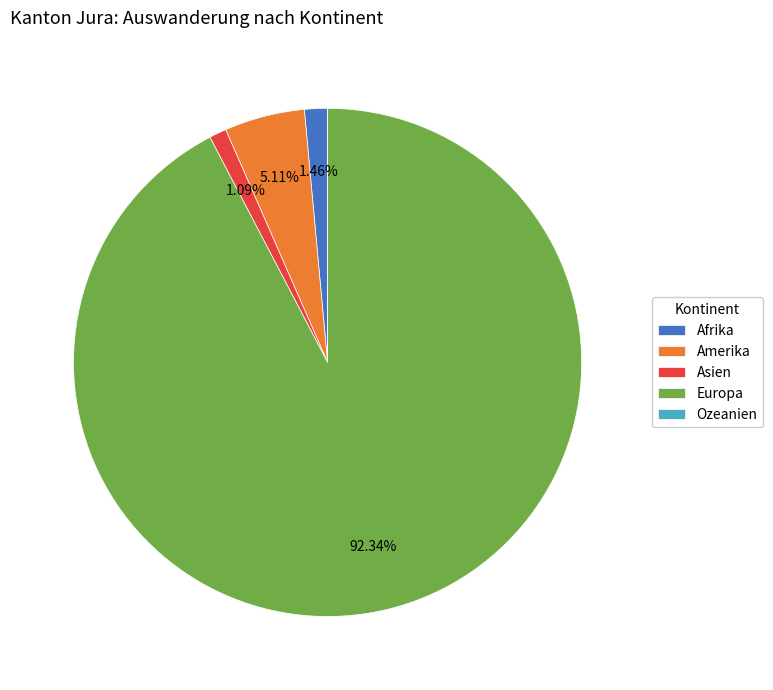

Which category accounts for the majority?

Europa